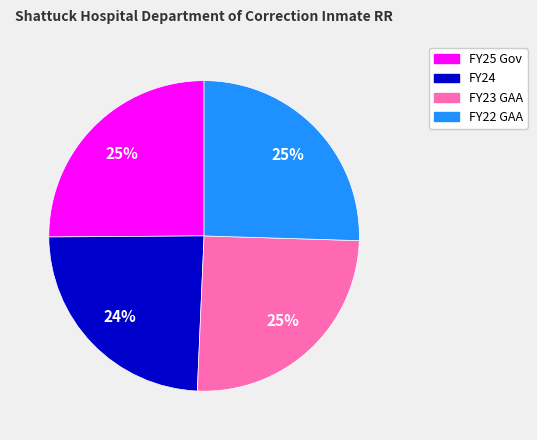

What is the ratio of the value at FY23 GAA to the value at FY25 Gov?

1.0